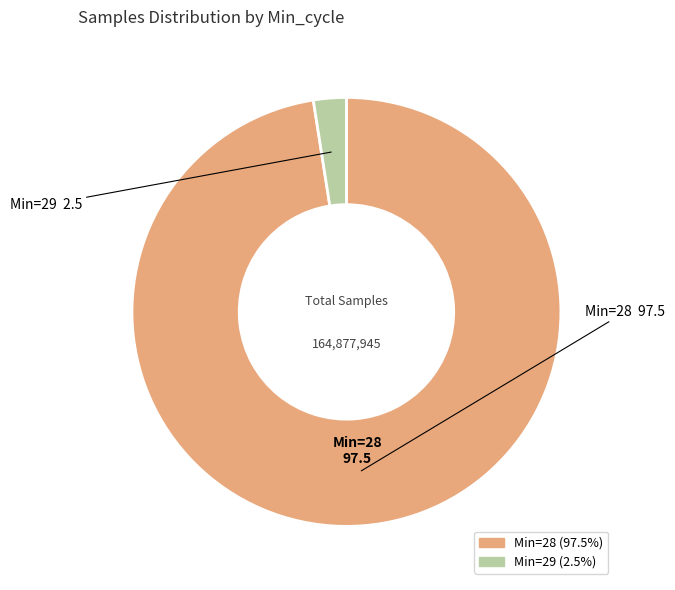

Is there any slice that represents more than half of the pie?

Yes